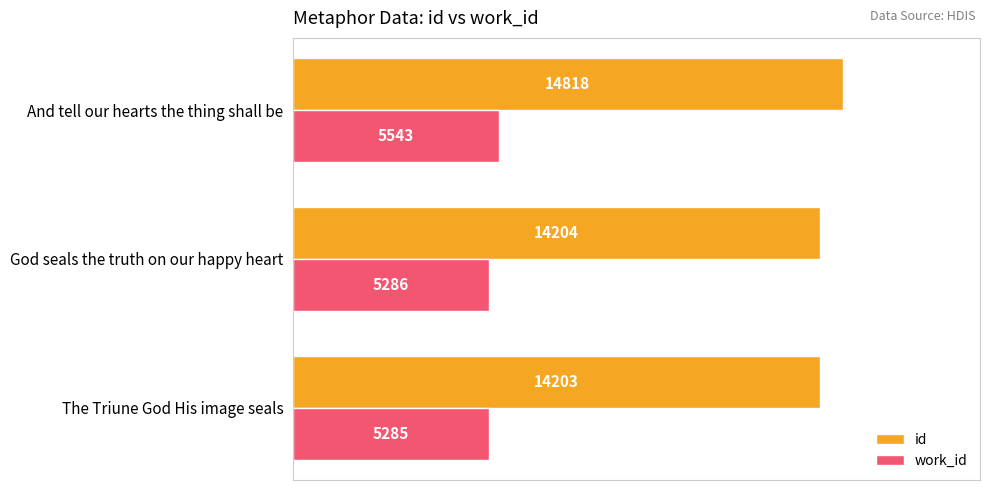

Where is id nearest to the value 14510?

God seals the truth on our happy heart